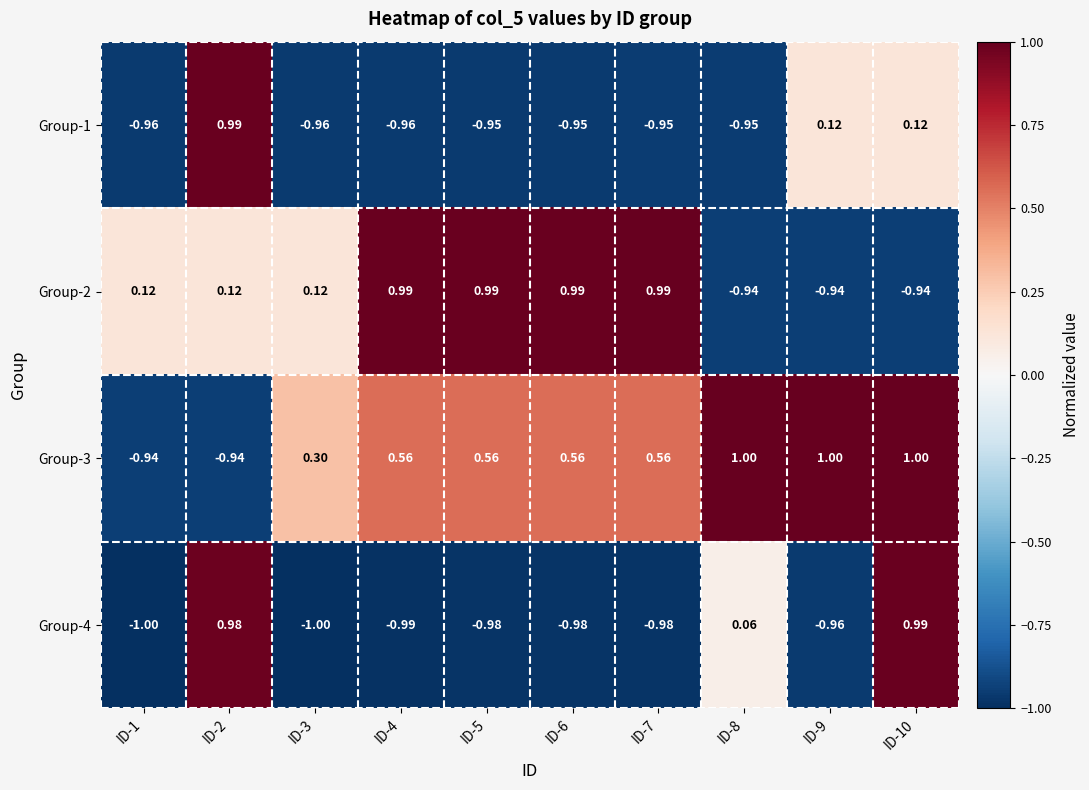

Is the value of Group-4 at ID-7 greater than the value of Group-2 at ID-1?

No